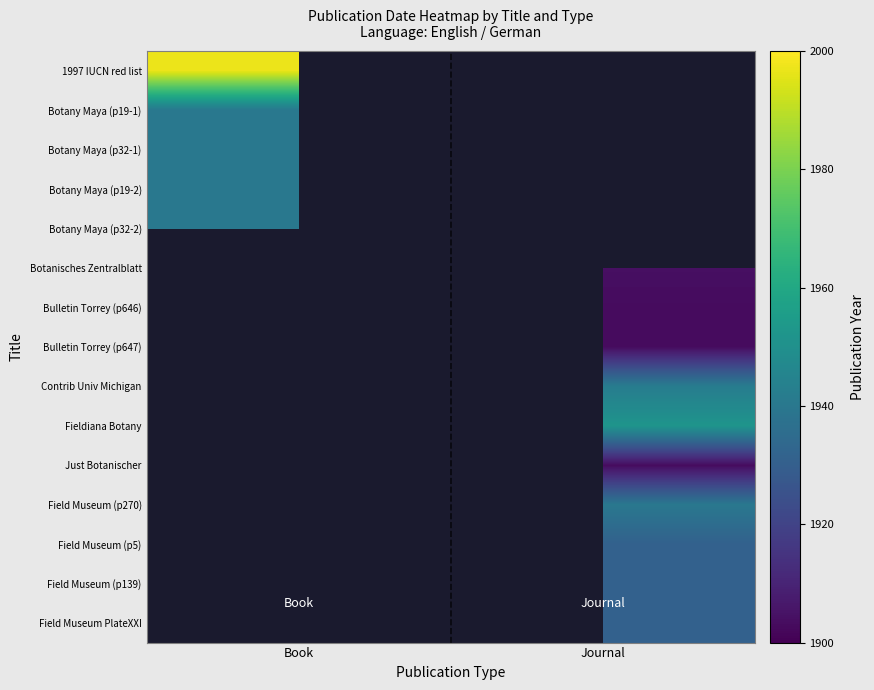

Rank the series at Book from lowest to highest value.

Botany Maya (p19-1), Botany Maya (p32-1), Botany Maya (p19-2), Botany Maya (p32-2), Botanisches Zentralblatt, Bulletin Torrey (p646), Bulletin Torrey (p647), Contrib Univ Michigan, Fieldiana Botany, Just Botanischer, Field Museum (p270), Field Museum (p5), Field Museum (p139), Field Museum PlateXXI, 1997 IUCN red list